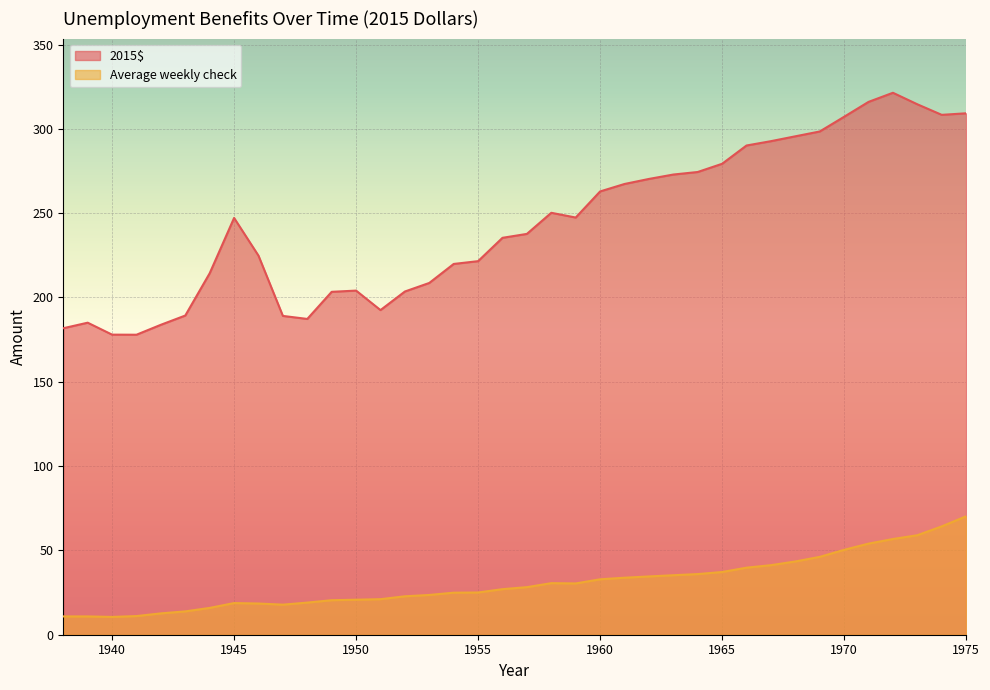

How many lines are shown in the chart?

2